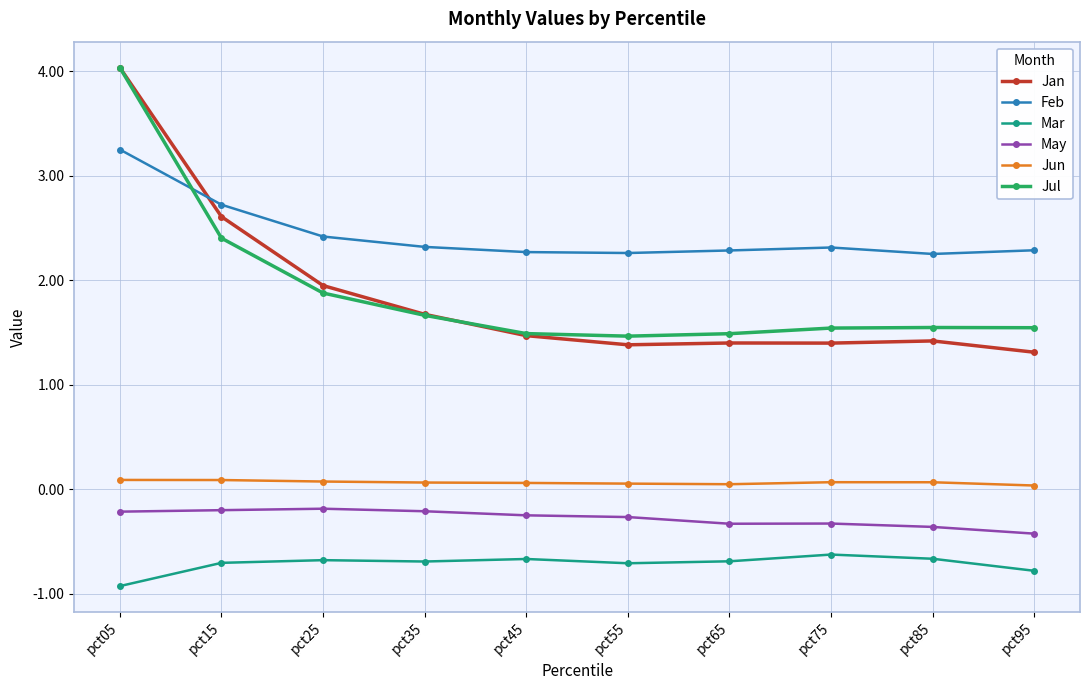

True or false: Jul and Jun cross at least once.

False